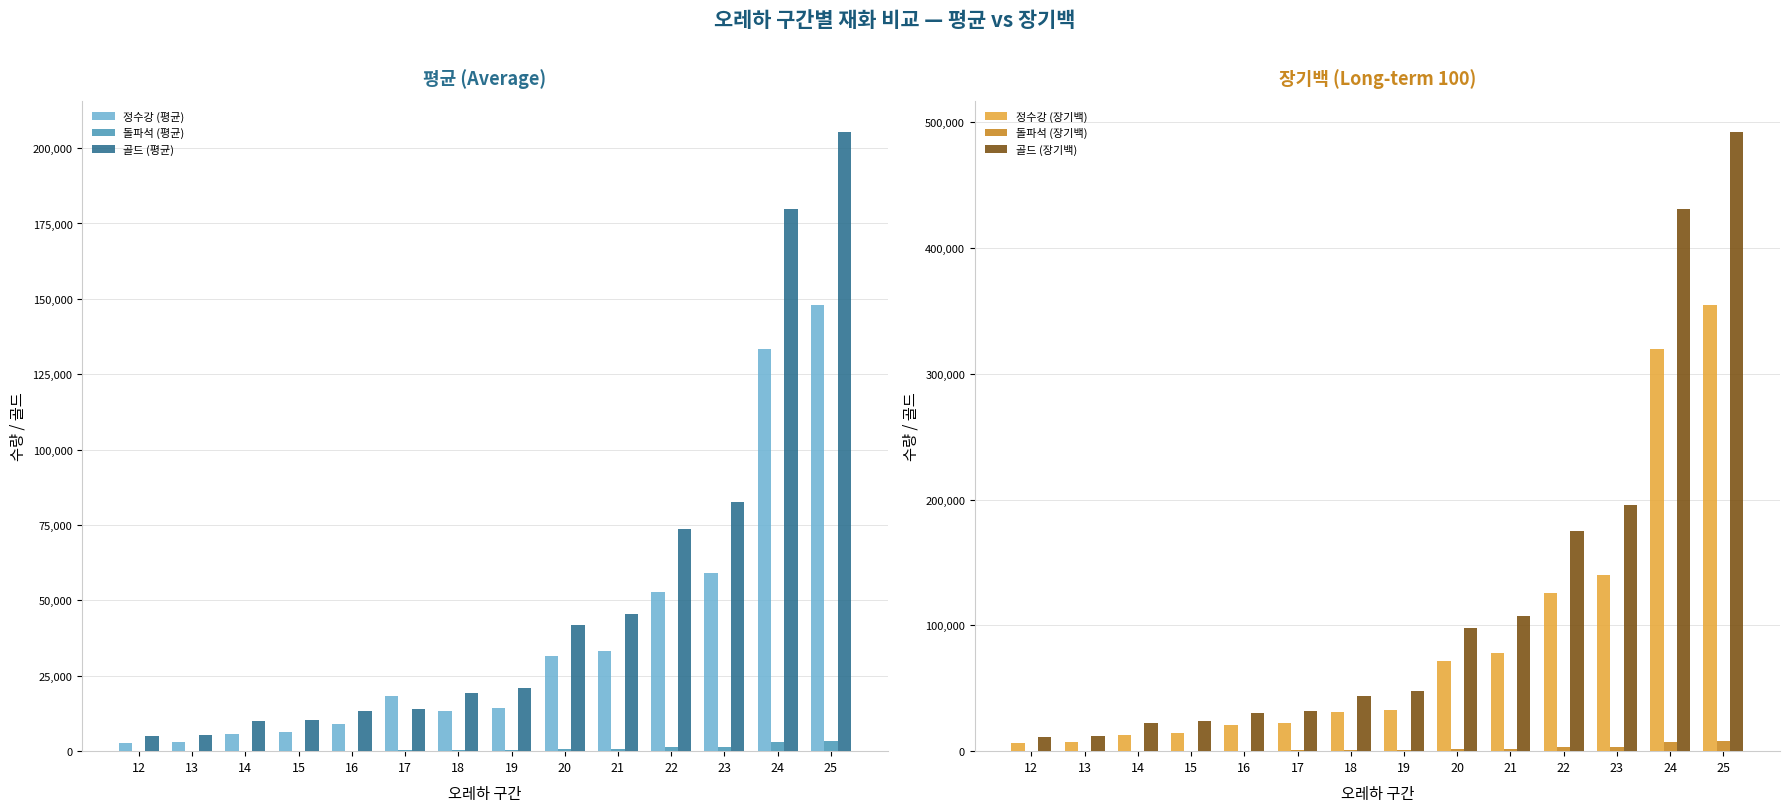

Are the bars horizontal?

No